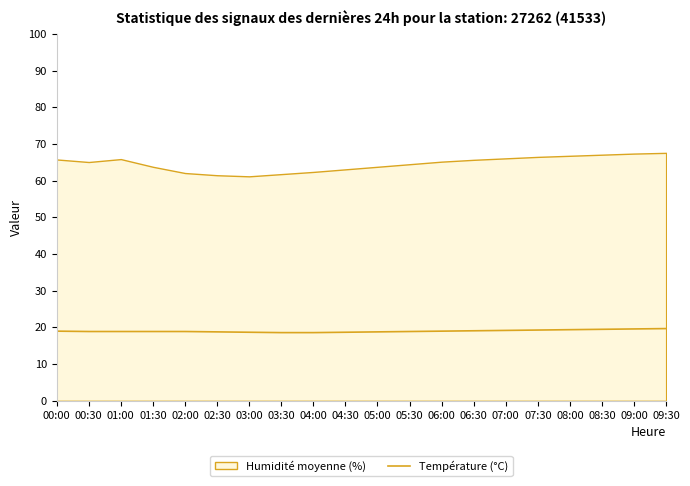

What is the minimum value shown in the chart?

18.6